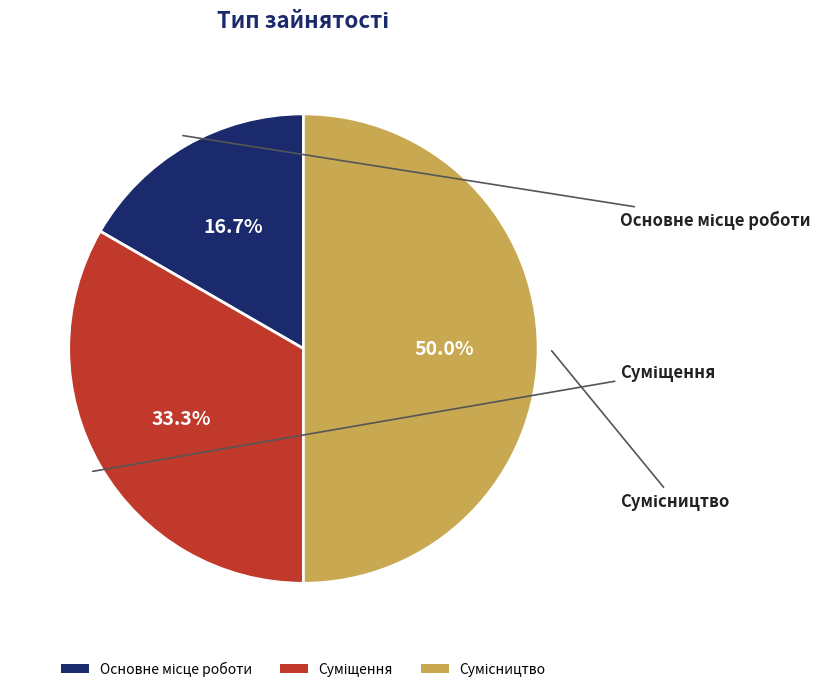

What is the change in value from Суміщення to Сумісництво?

+1